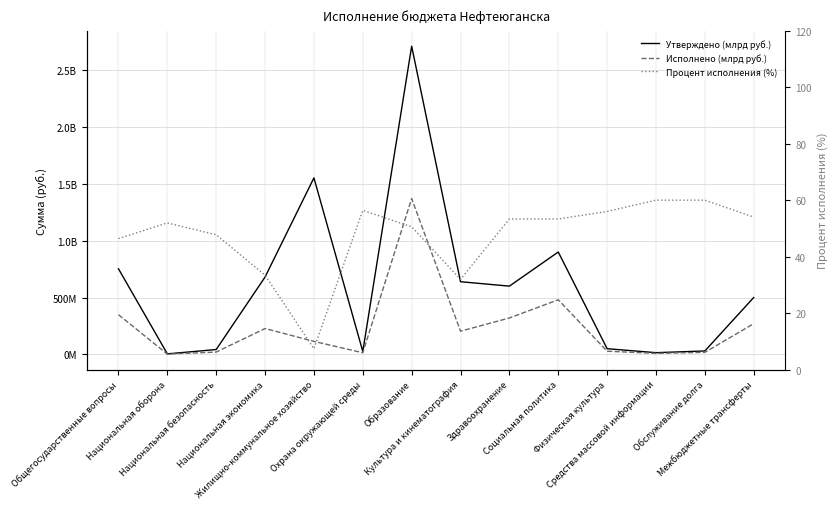

How many interior local valleys does the Исполнено (млрд руб.) series have?

4